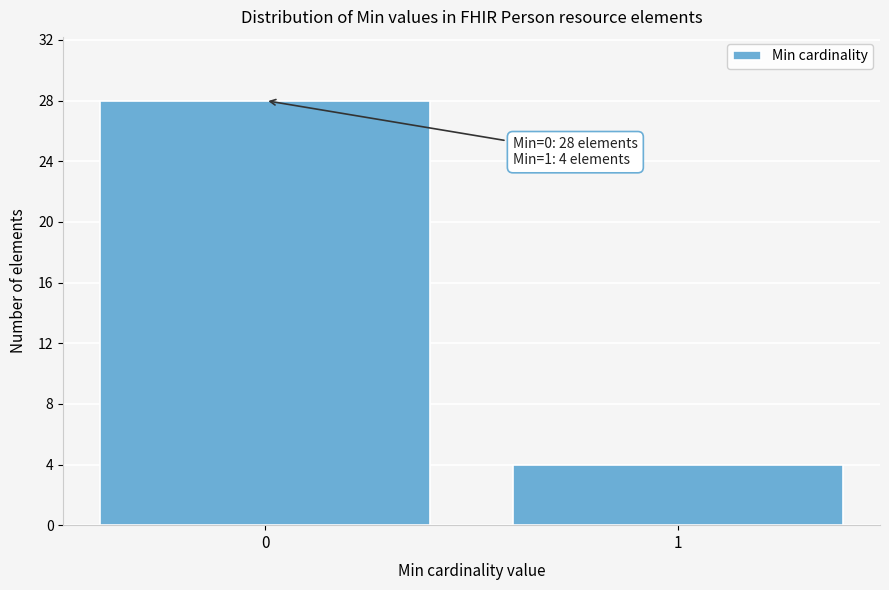

Reading left to right, extract all data points from this chart.

0=28	1=4